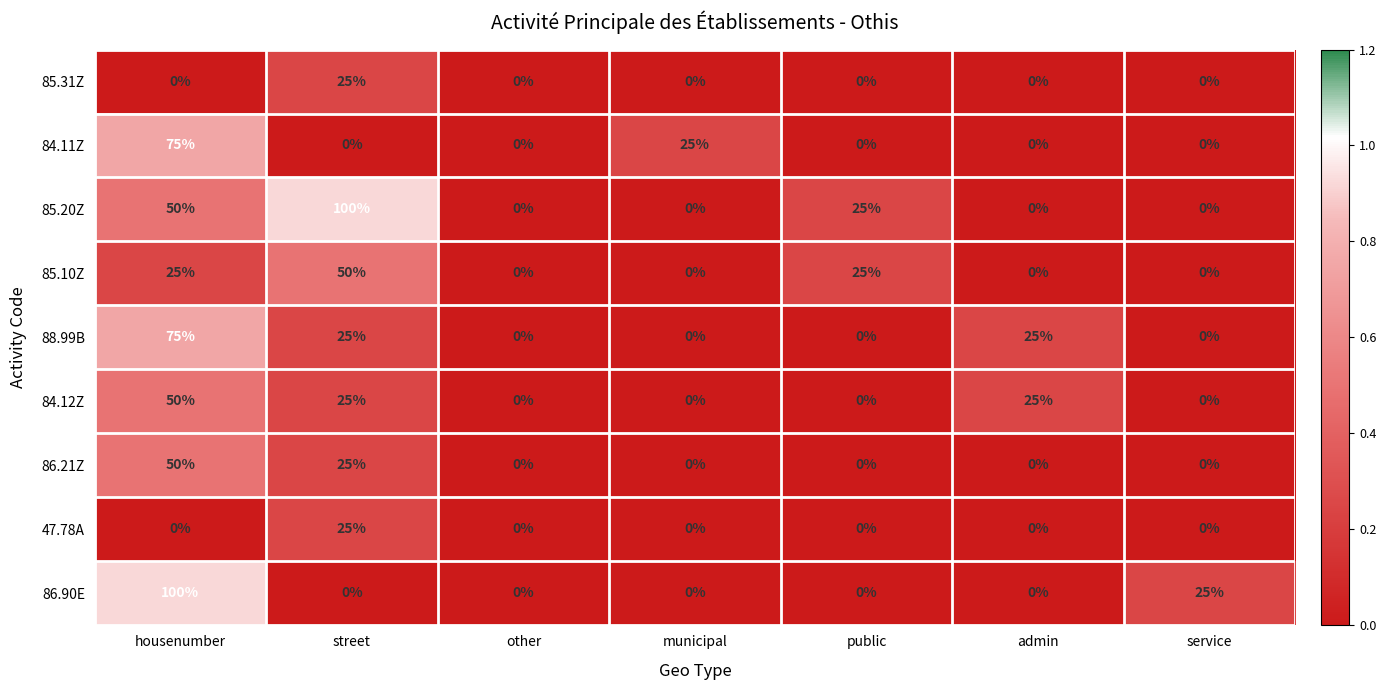

The value of 85.20Z at other is -49. True or false?

False